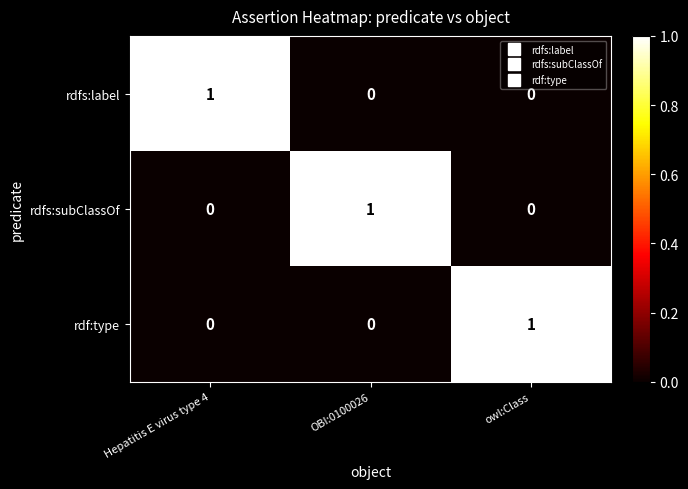

What is the difference between the highest and lowest values at owl:Class?

1